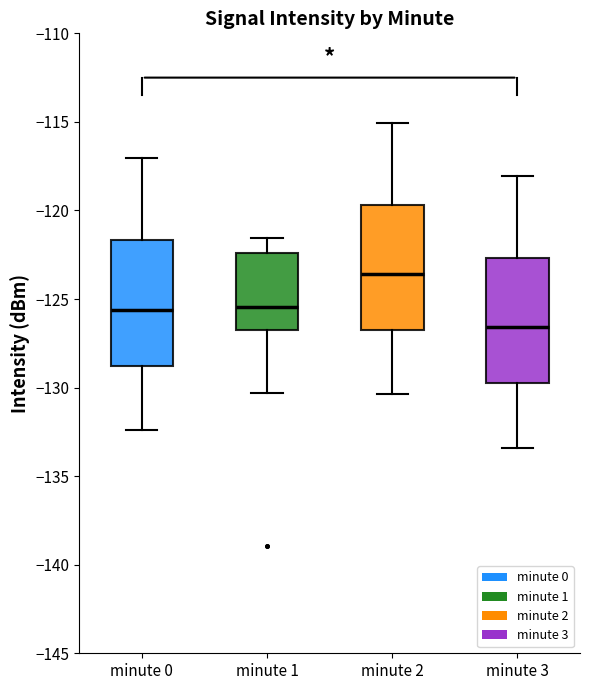

Which box's median line is the highest?

minute 2